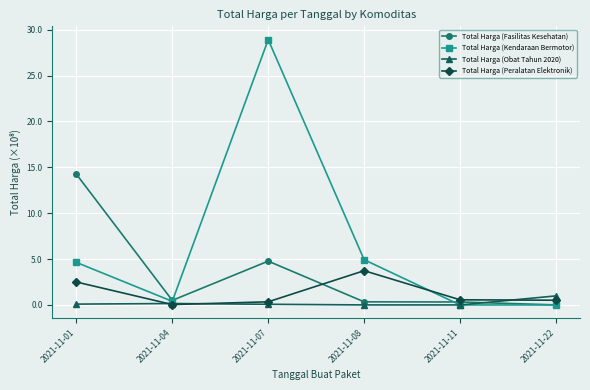

What is the difference between the highest and lowest values at 2021-11-07?

28.8